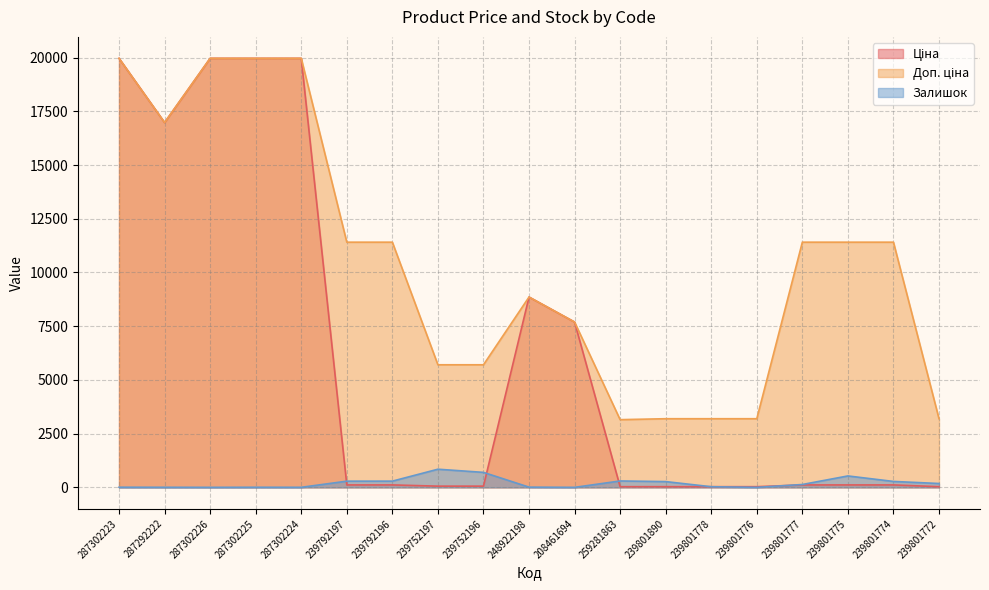

What value does the Залишок series have at 239801772?

180.0